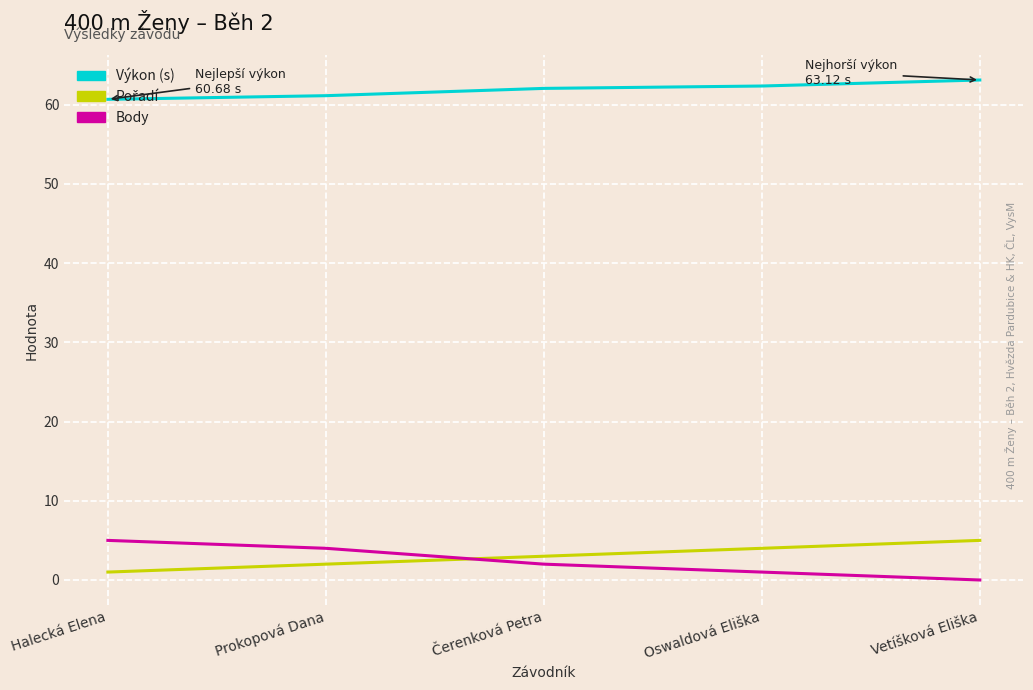

What is the spread (max minus min) of values at Prokopová Dana?

59.1